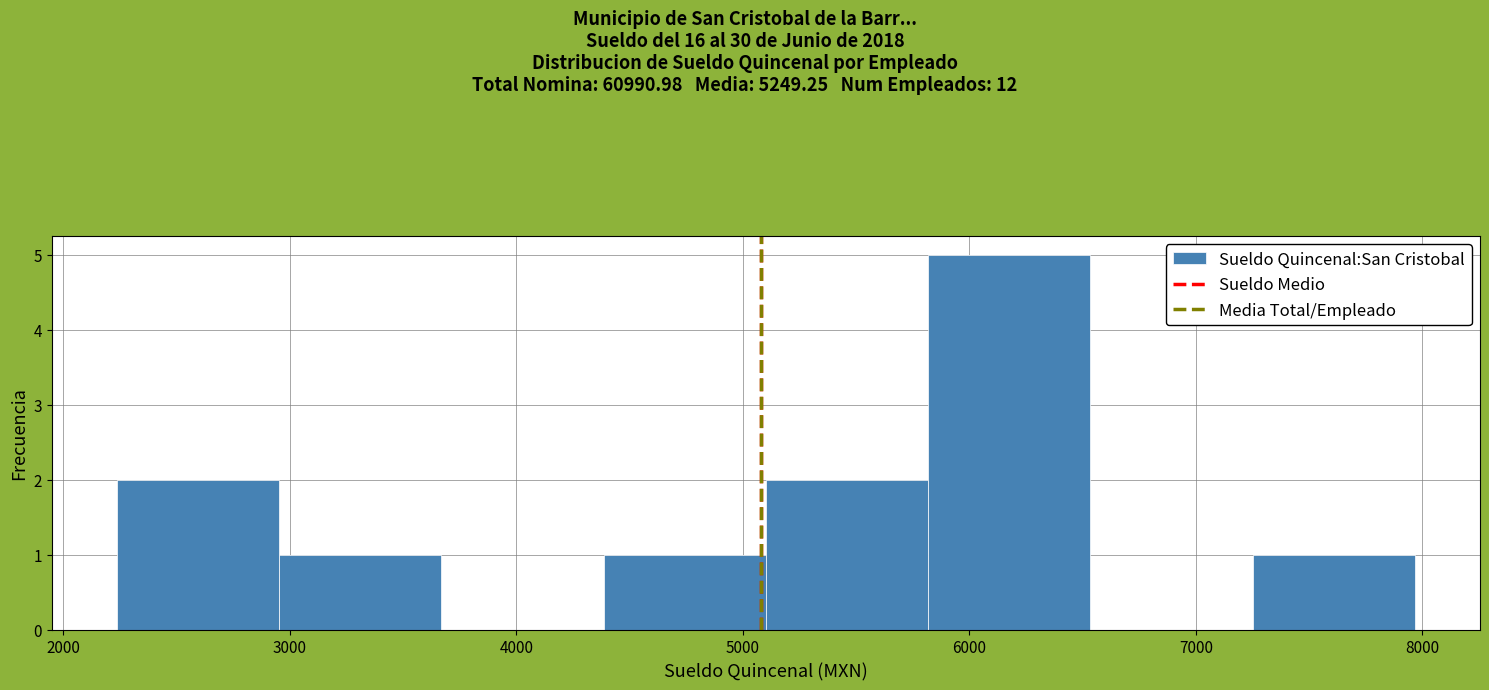

Which range on the x-axis has the tallest bar?

5800 to 6500